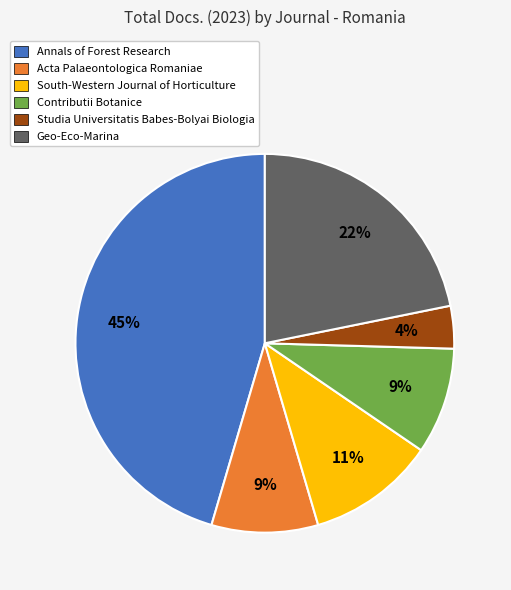

To the nearest percent, what is the combined percentage of Acta Palaeontologica Romaniae and Contributii Botanice?

18%